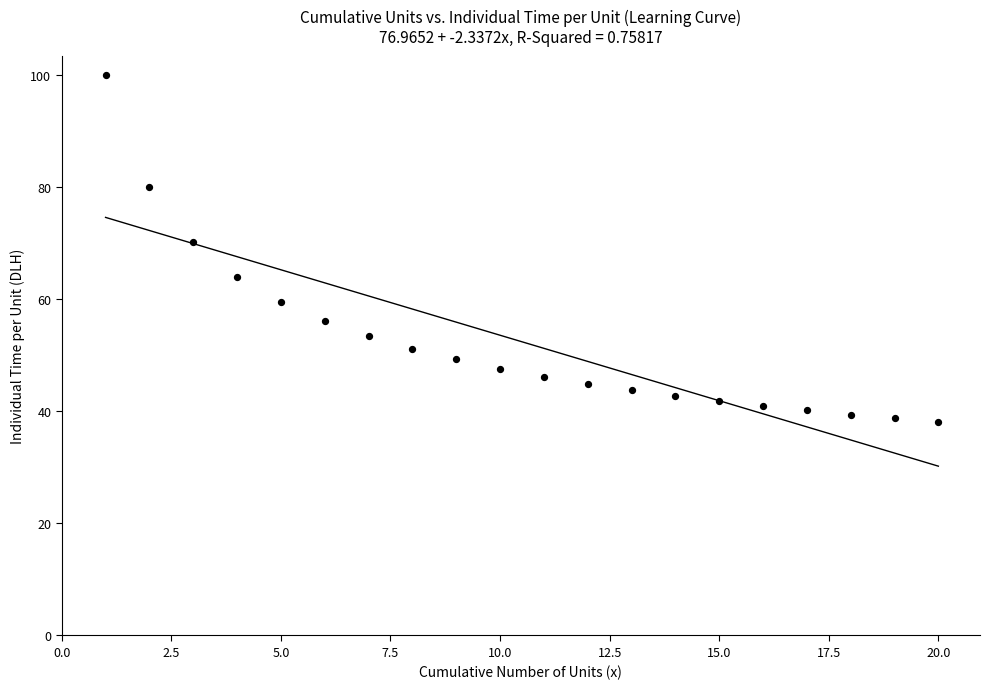

What Y value in the scatter plot is closest to 69?

70.2